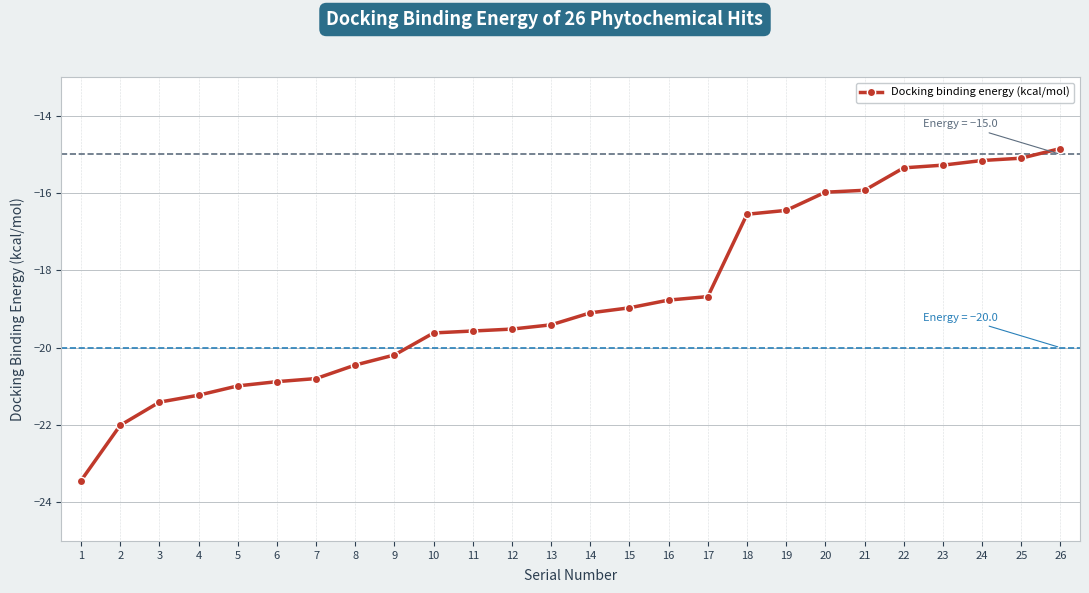

What is the difference between the values at 20 and 22?

0.6